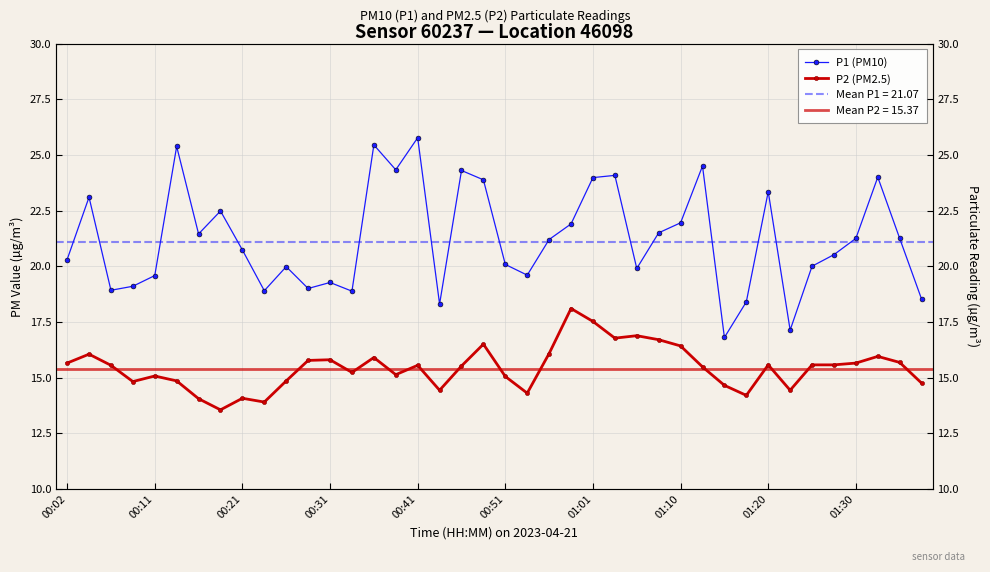

What is the value of the P2 (PM2.5) point at the 39th from the left?

15.7